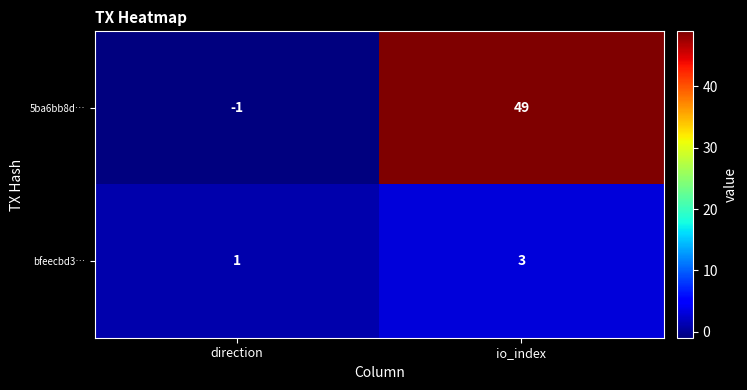

At which category does the chart reach its peak across all series?

io_index